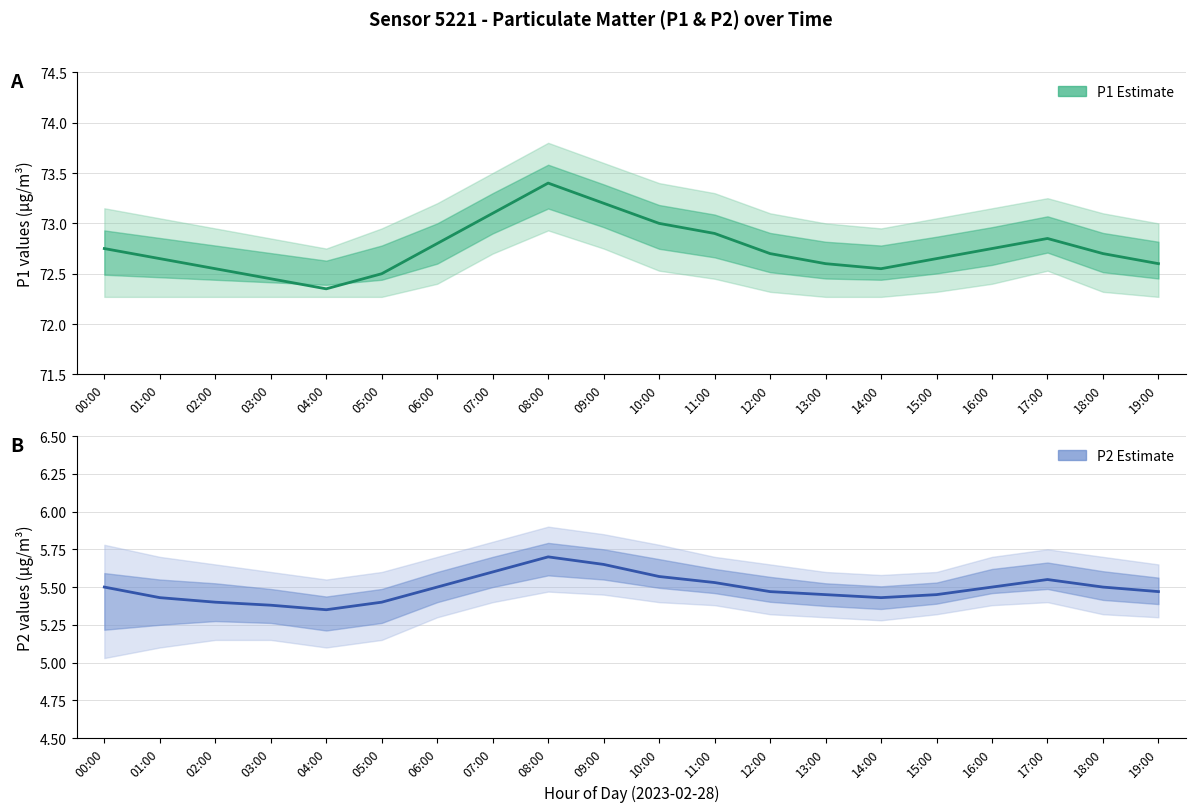

True or false: P1 Estimate and P2 Estimate cross at least once.

False